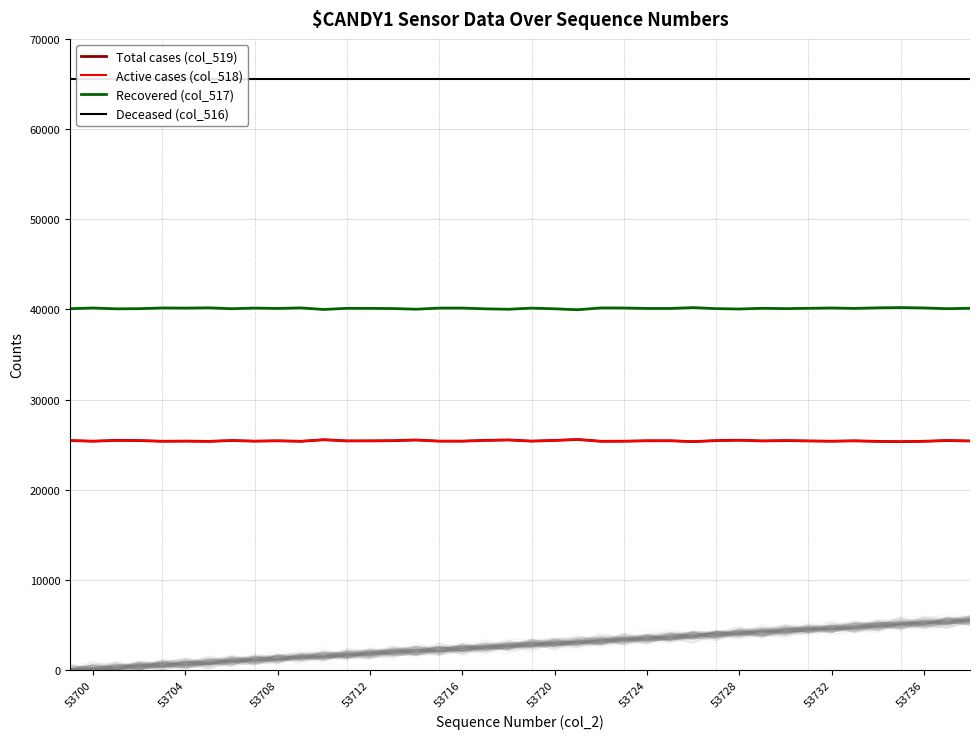

Is the value of Deceased (col_516) at 21 greater than the value of Recovered (col_517) at 23?

Yes